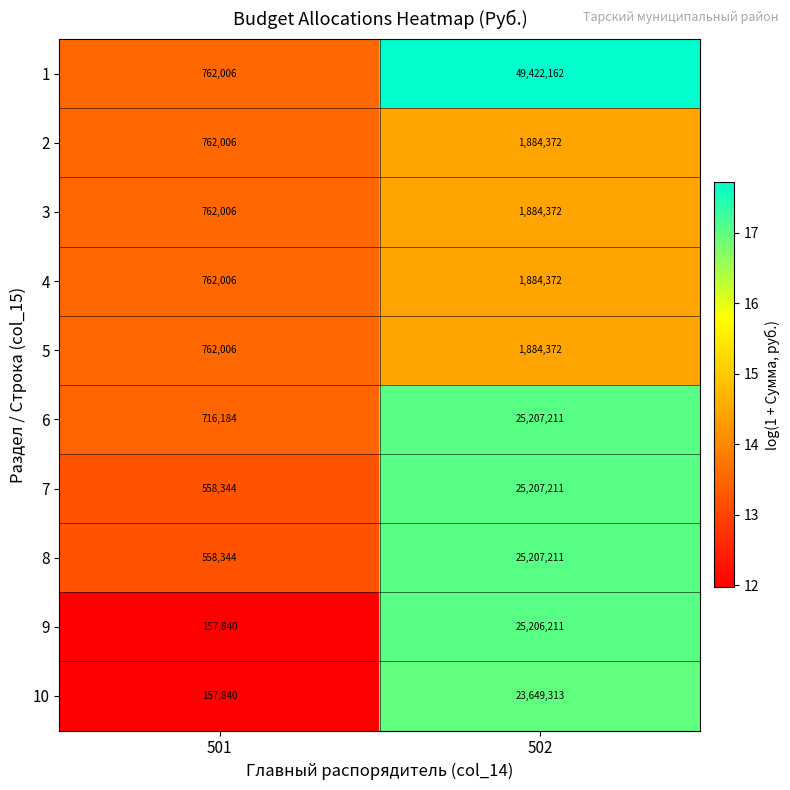

What is the greatest value displayed?

49422162